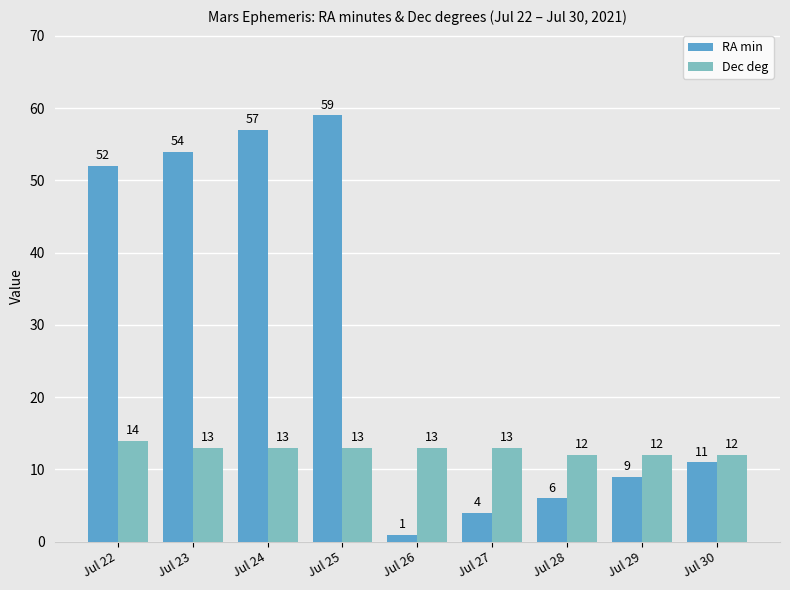

At which label does RA min reach its minimum?

Jul 26